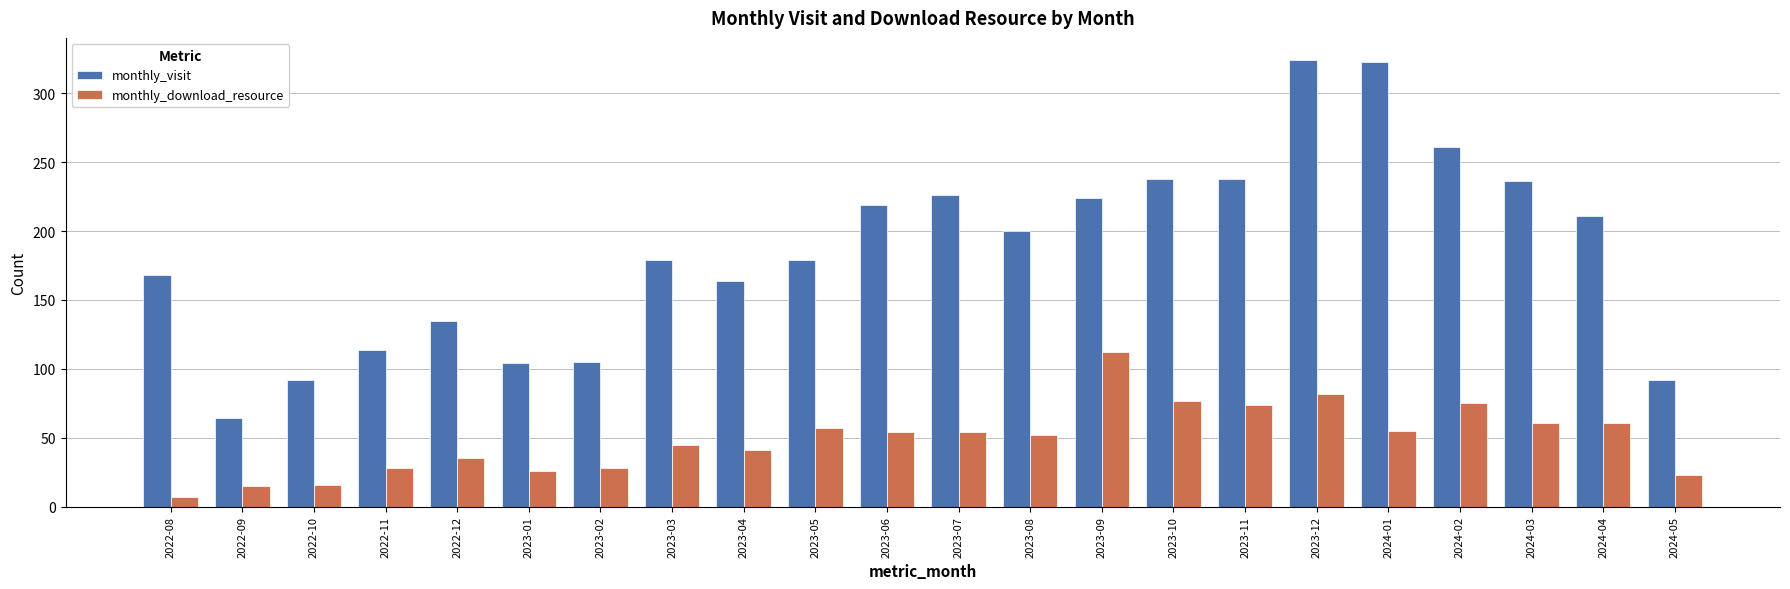

What is the maximum value for monthly_download_resource?

112